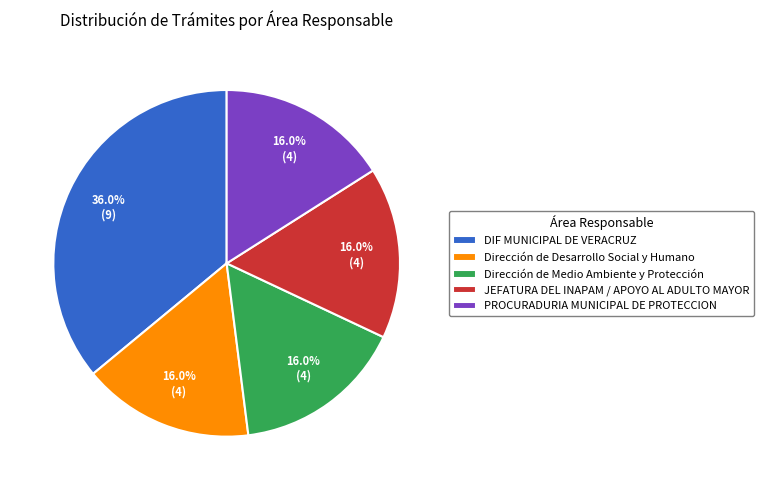

Is there a majority slice in this chart?

No